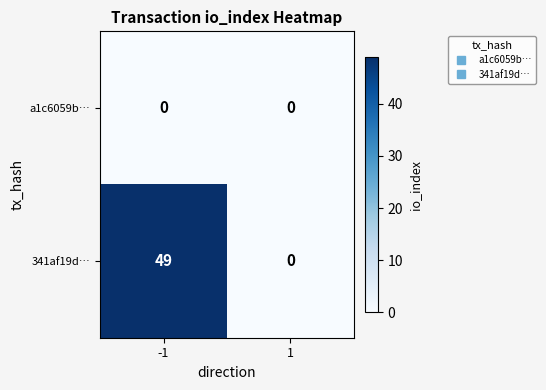

What is the sum of the 341af19d… values at -1 and 1?

49